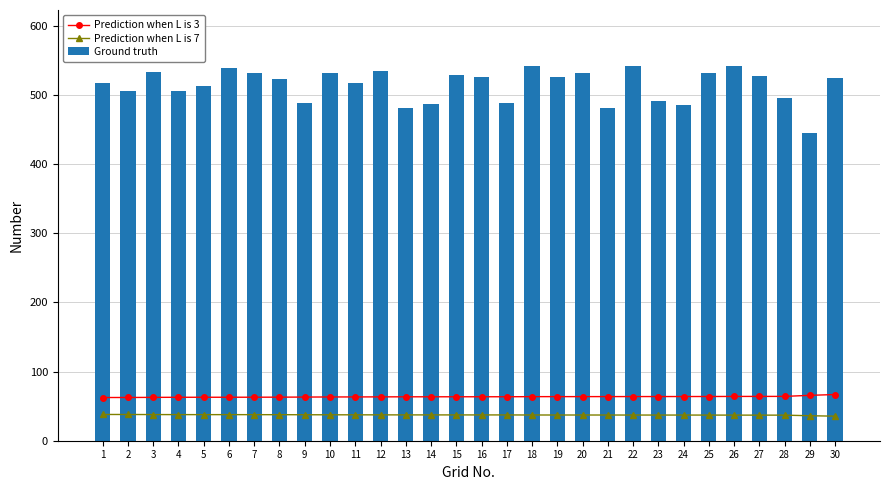

Which series has the largest total across all categories?

Ground truth